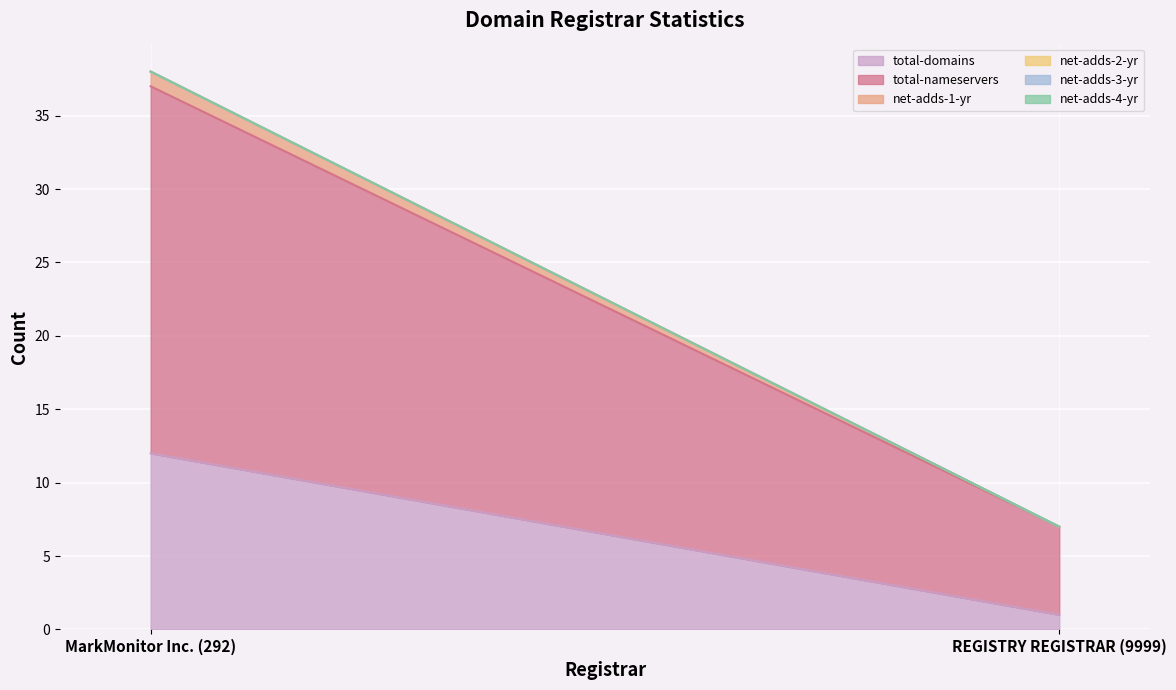

What position from the left is MarkMonitor Inc. (292)?

1